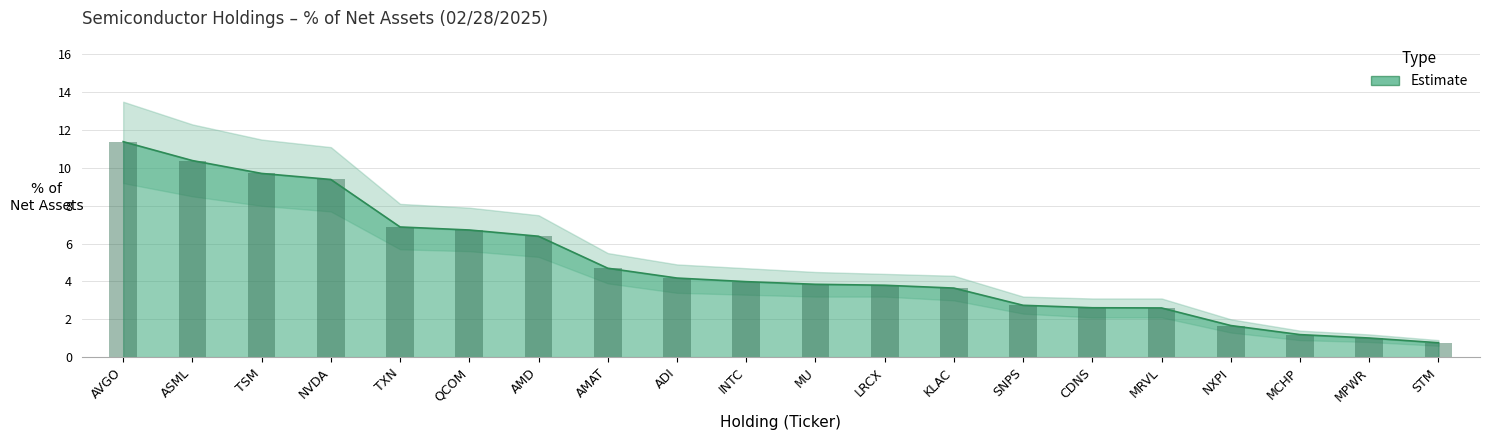

Is the value of upper_band at TXN greater than the value of % of Net Assets at MRVL?

Yes